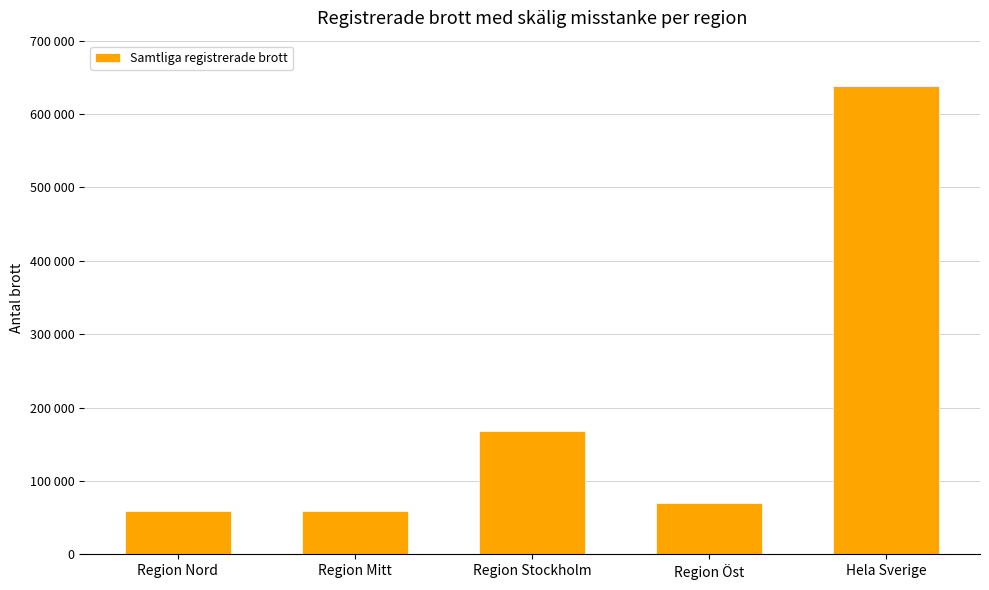

What is the sum of the values at Hela Sverige and Region Nord?

696828